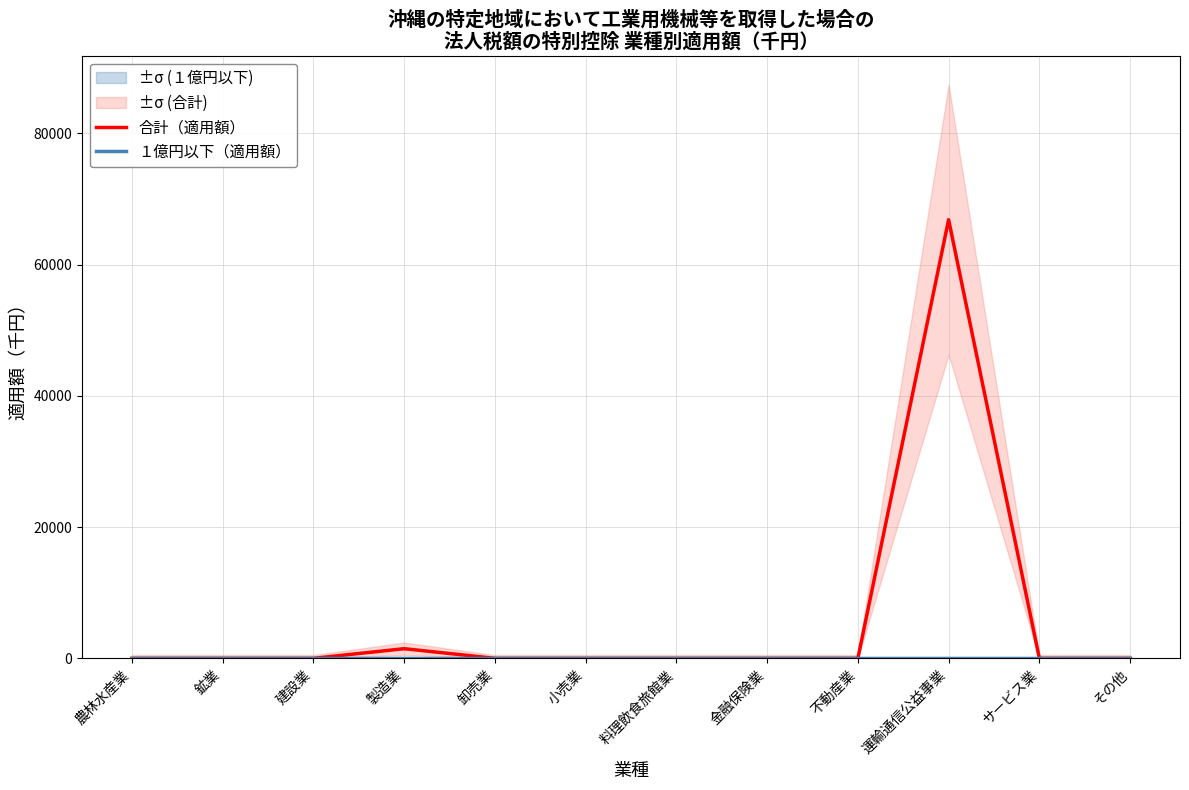

What is the label of the 8th point from the right?

卸売業